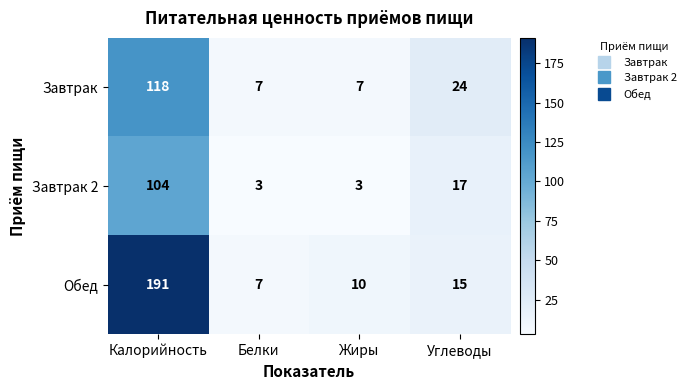

At which label does Завтрак 2 reach its peak?

Калорийность